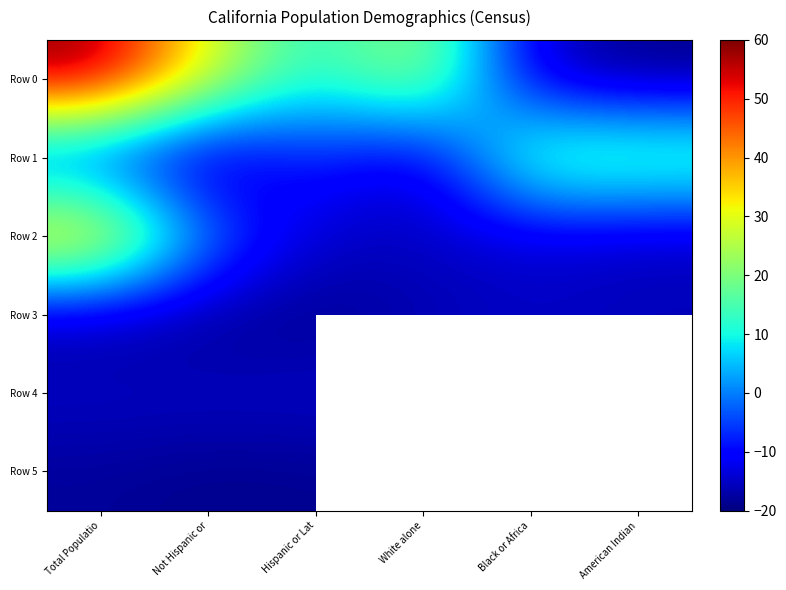

Count the number of categories in the chart.

6